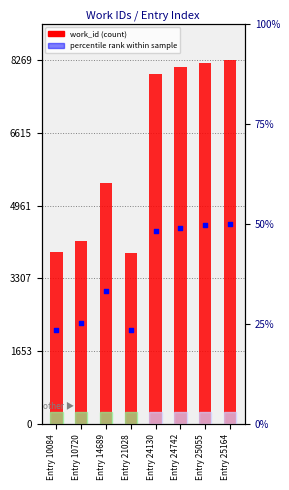

At how many categories does at least one series exceed 7746?

4